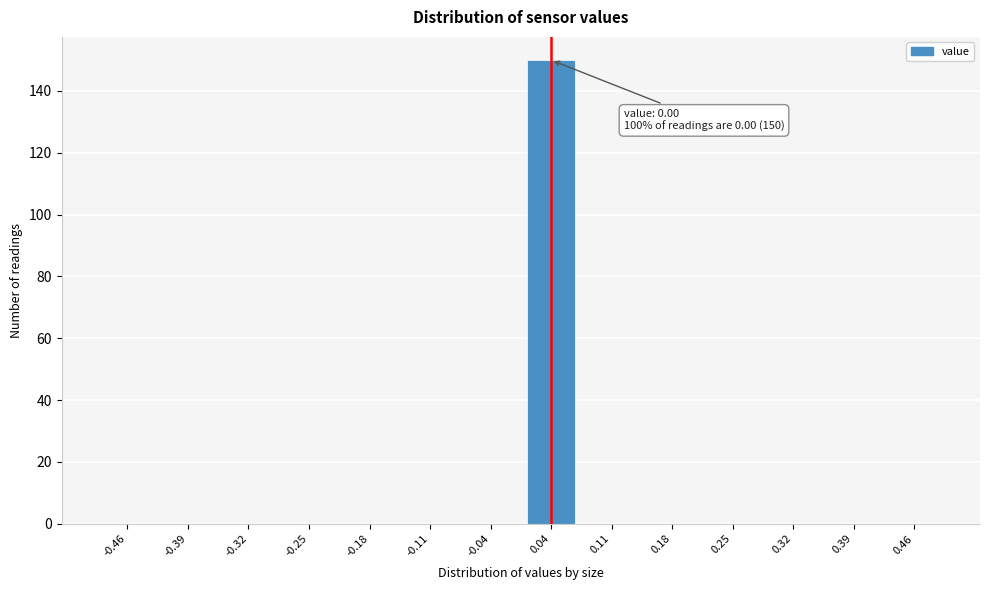

Reading left to right, list all the values displayed in this chart.

-0.46=0	-0.39=0	-0.32=0	-0.25=0	-0.18=0	-0.11=0	-0.04=0	0.04=150	0.11=0	0.18=0	0.25=0	0.32=0	0.39=0	0.46=0